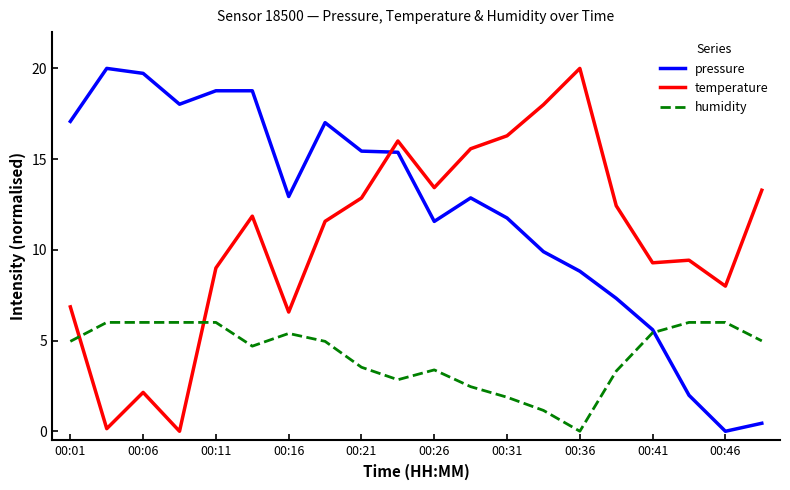

What is the greatest value displayed?

20.0